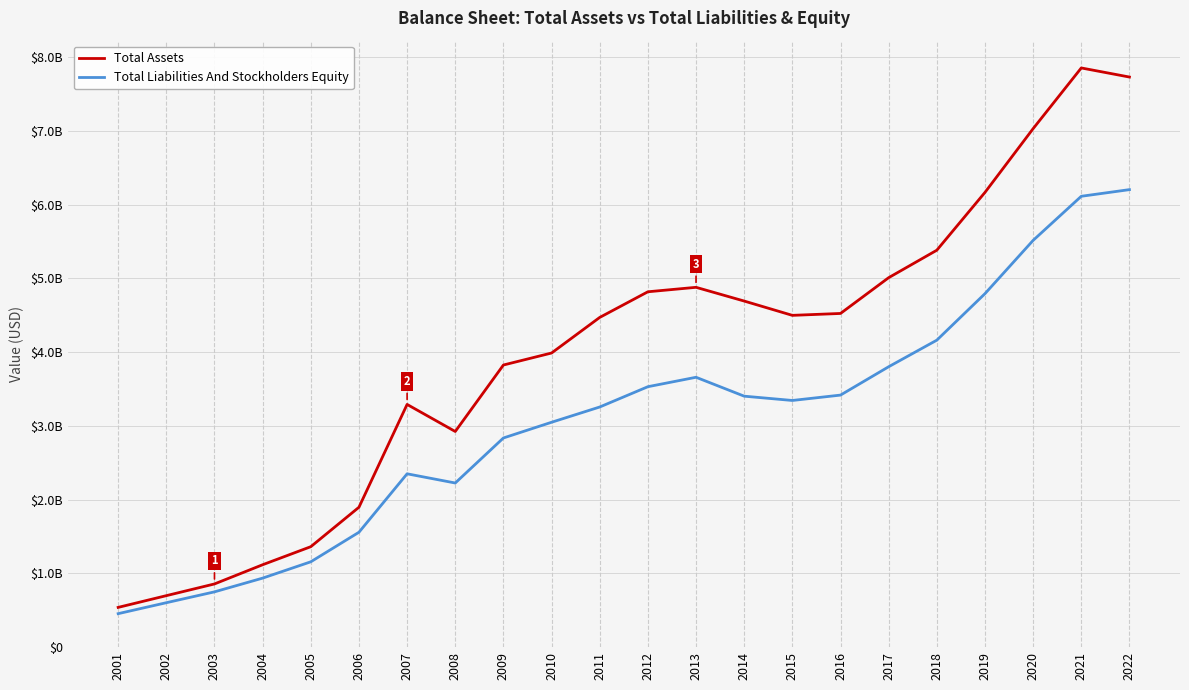

True or false: Total Liabilities And Stockholders Equity and Total Assets cross at least once.

False